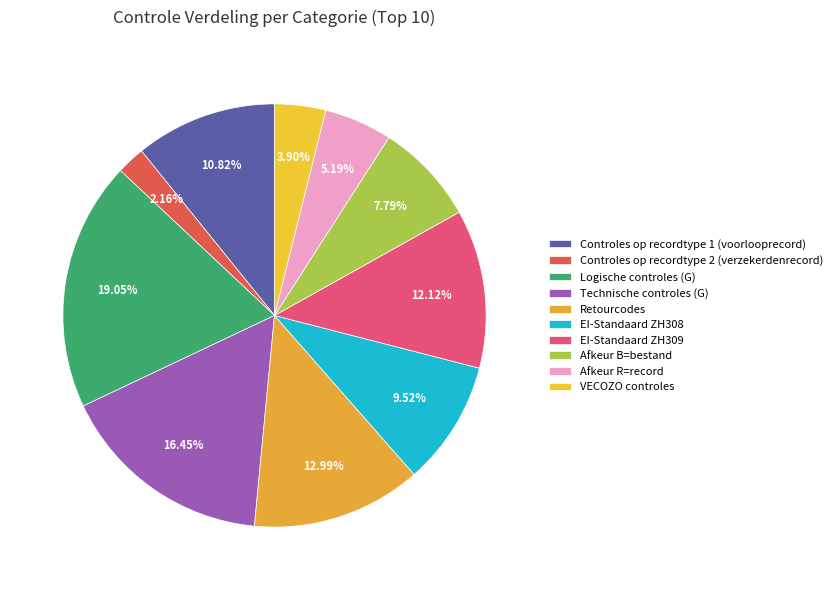

Approximately how many times larger is the value at Controles op recordtype 1 (voorlooprecord) compared to Technische controles (G)?

0.7